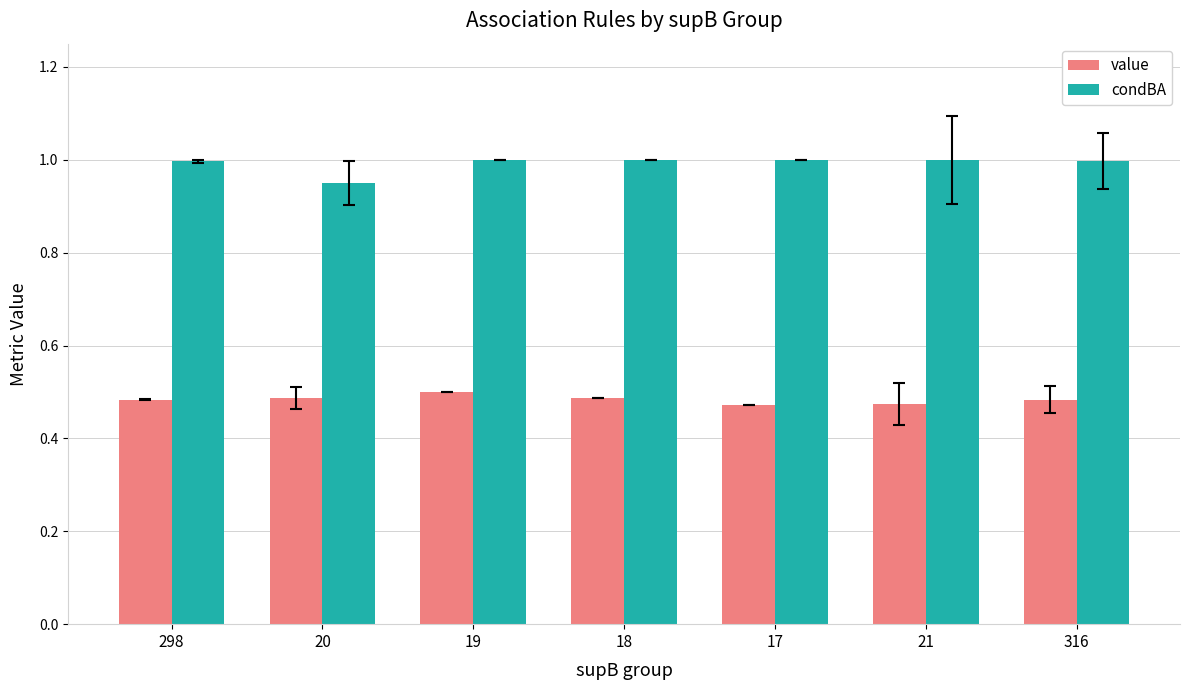

The condBA series shows 0.5 at 21. True or false?

False